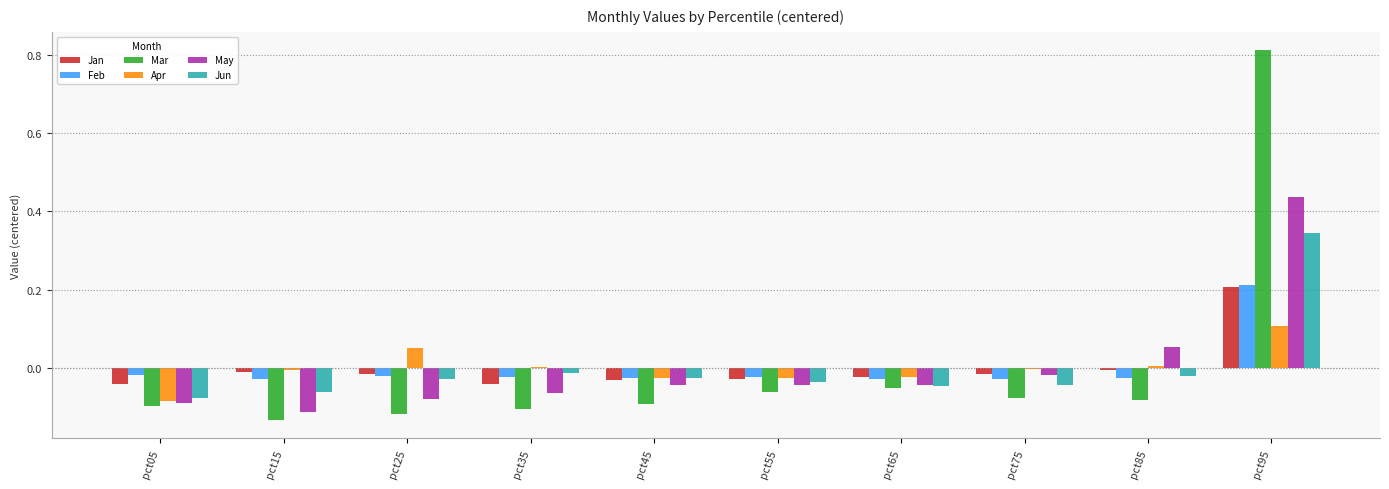

Count the number of data series in this chart.

6